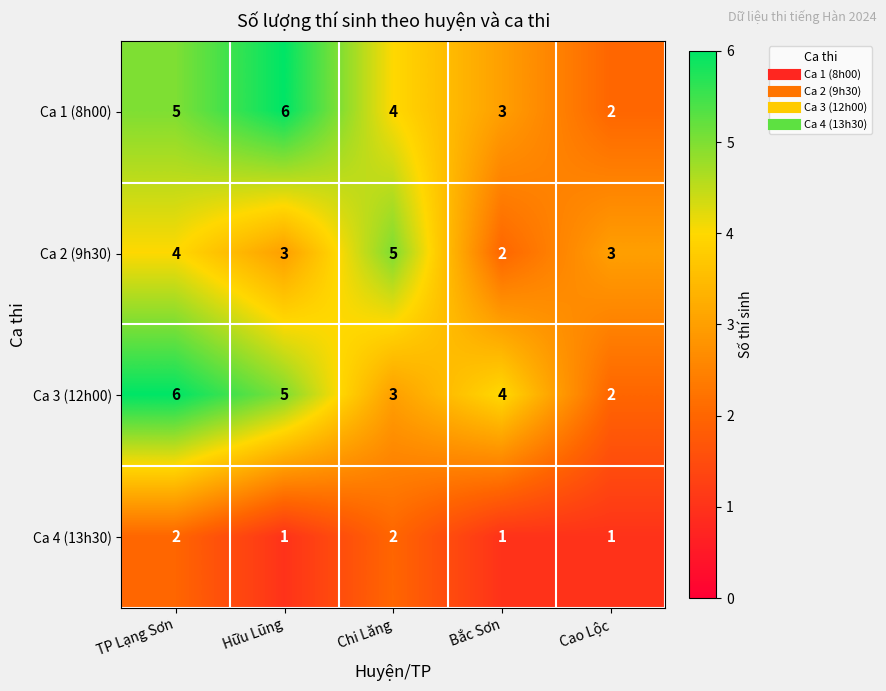

Is it true that Ca 3 (12h00) equals 1 at Bắc Sơn?

False